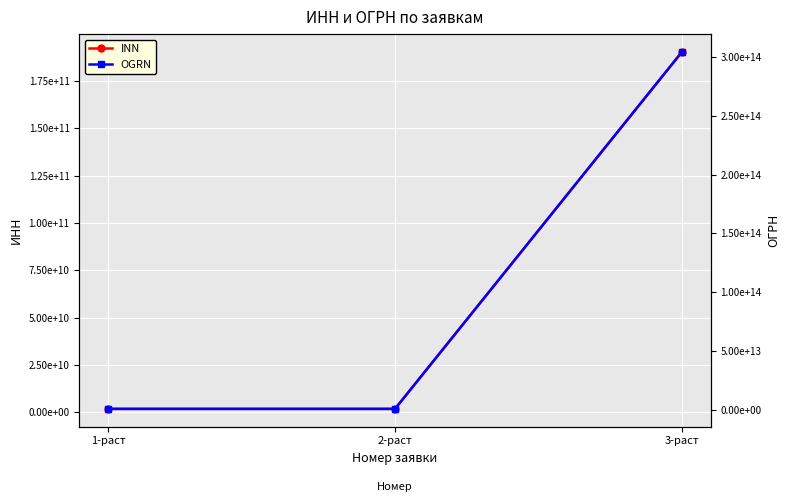

What is the spread (max minus min) of values at 1-раст?

1019991707110